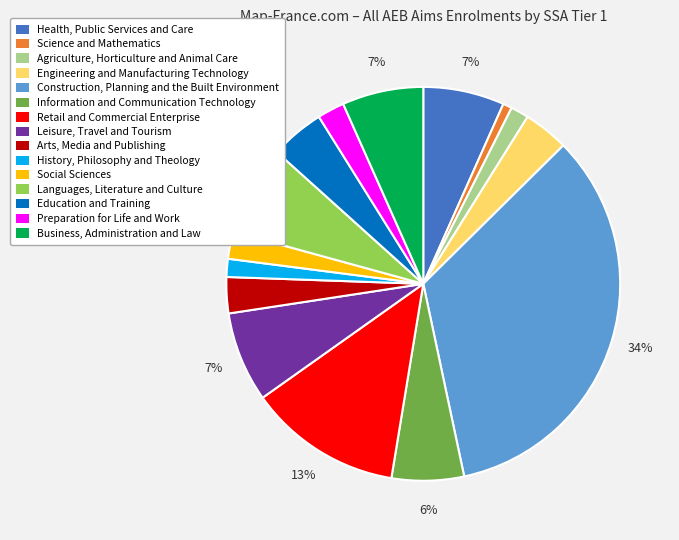

To the nearest percent, what portion does Languages, Literature and Culture represent?

7%